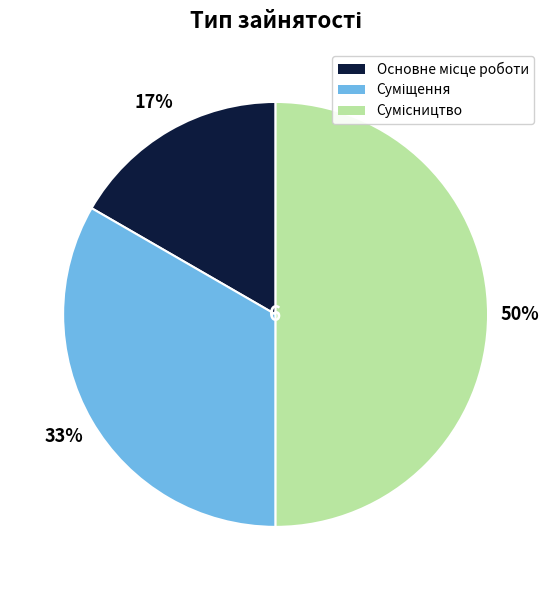

To the nearest percent, what is the average slice percentage?

33%